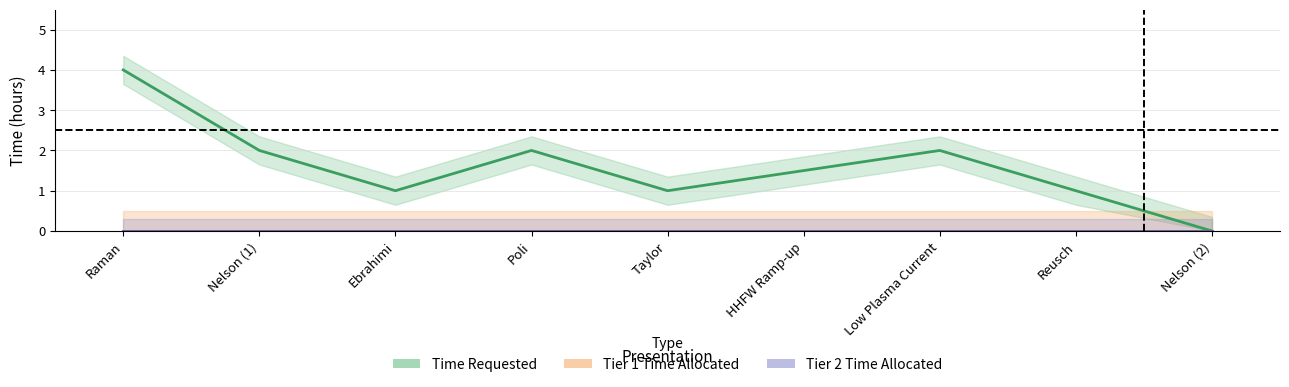

List the series in order of their peak value, highest first.

Time Requested, Tier 1 Time Allocated, Tier 2 Time Allocated